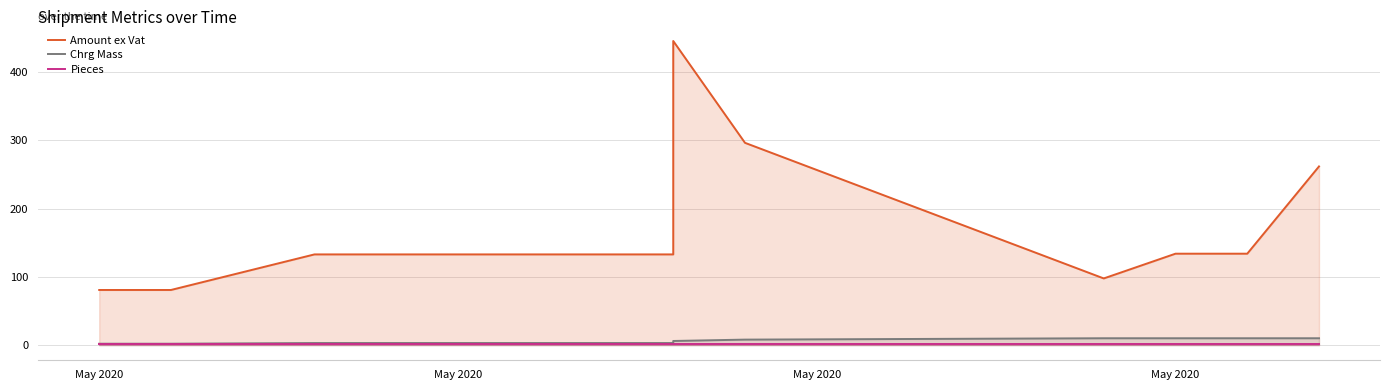

How many lines are shown in the chart?

3